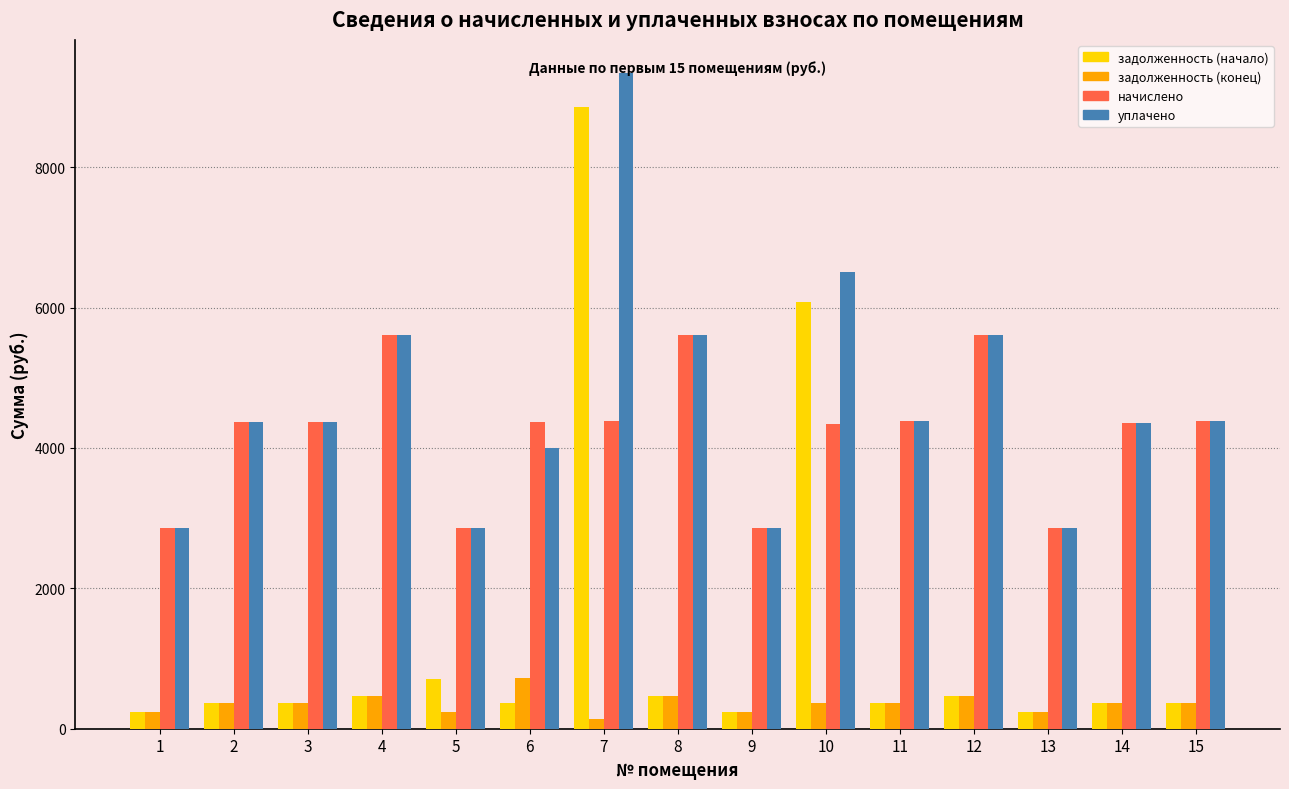

List the series in order of their peak value, lowest first.

задолженность (конец), начислено, задолженность (начало), уплачено